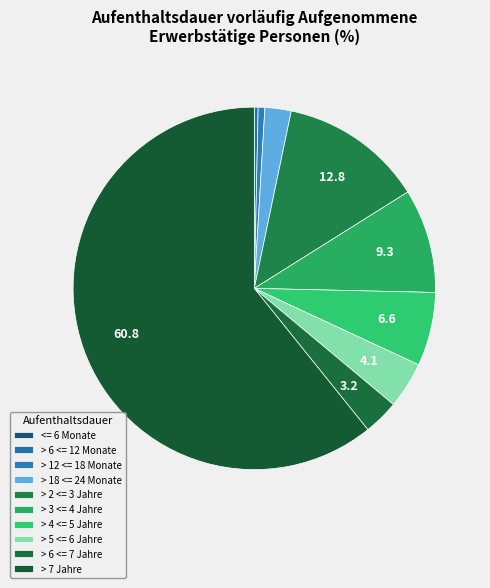

Is > 7 Jahre the majority of the pie?

Yes